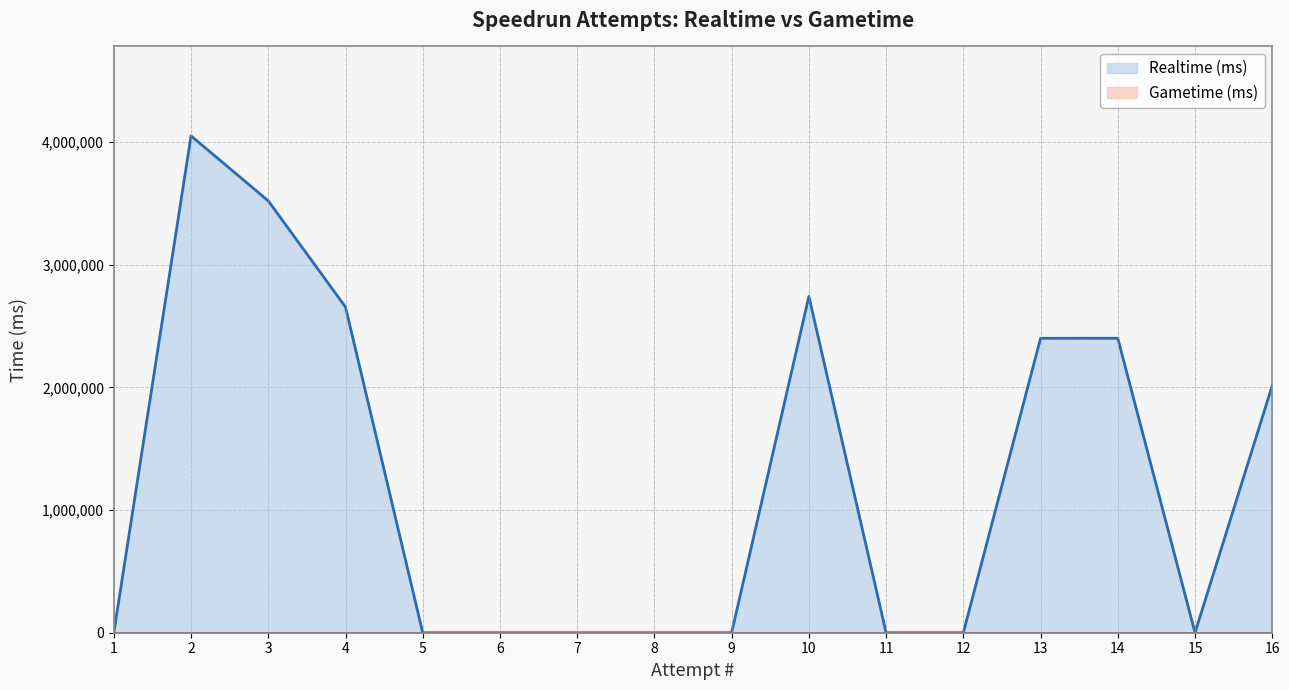

What is the value of the 16th point from the left?

2014928